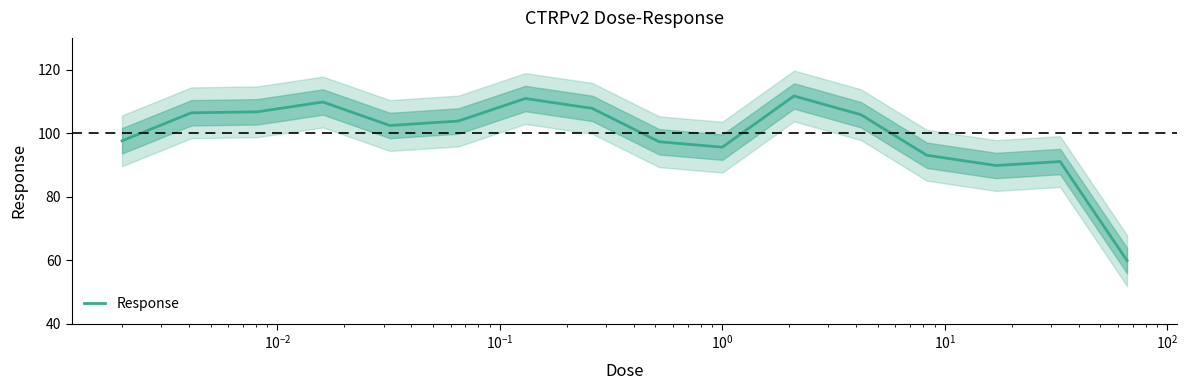

How many points are lower than both their immediate neighbors (excluding endpoints)?

3